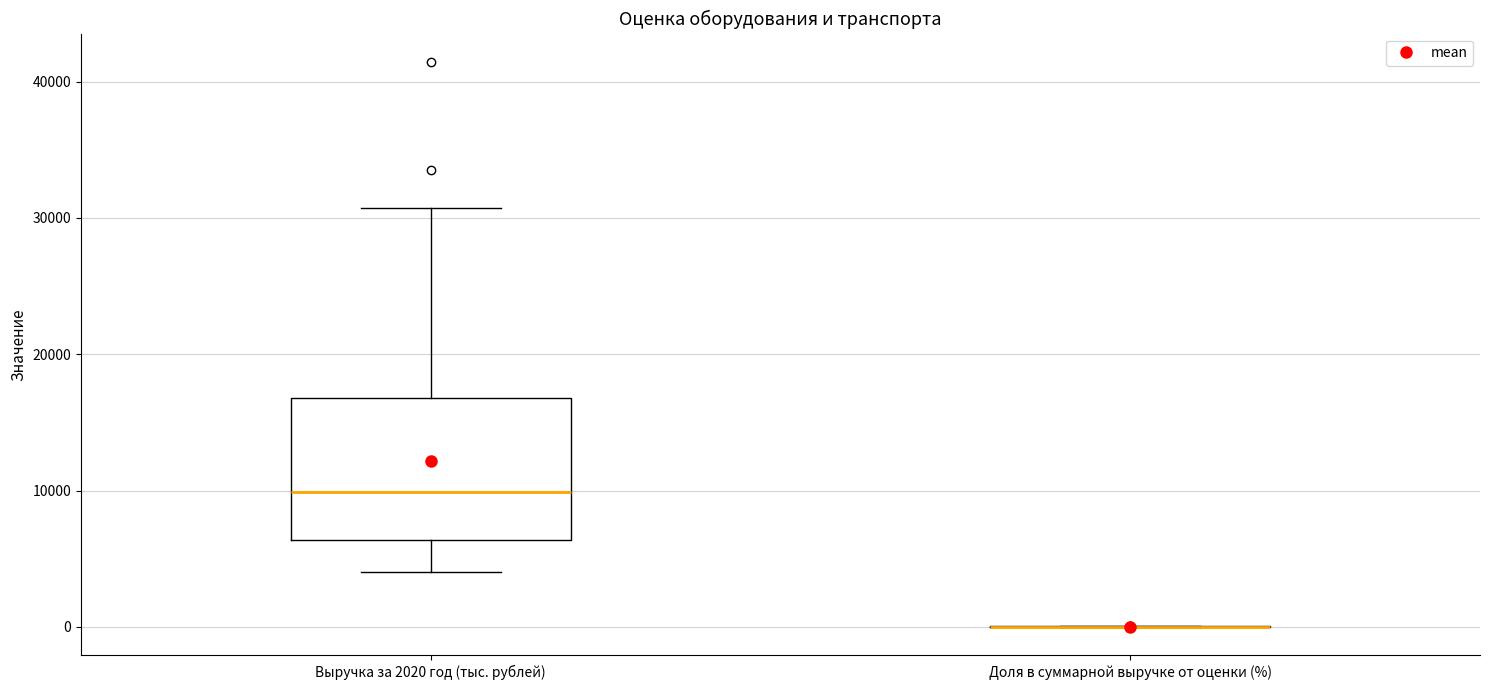

Comparing the boxes themselves (not the whiskers), which one is the tallest?

Выручка за 2020 год (тыс. рублей)